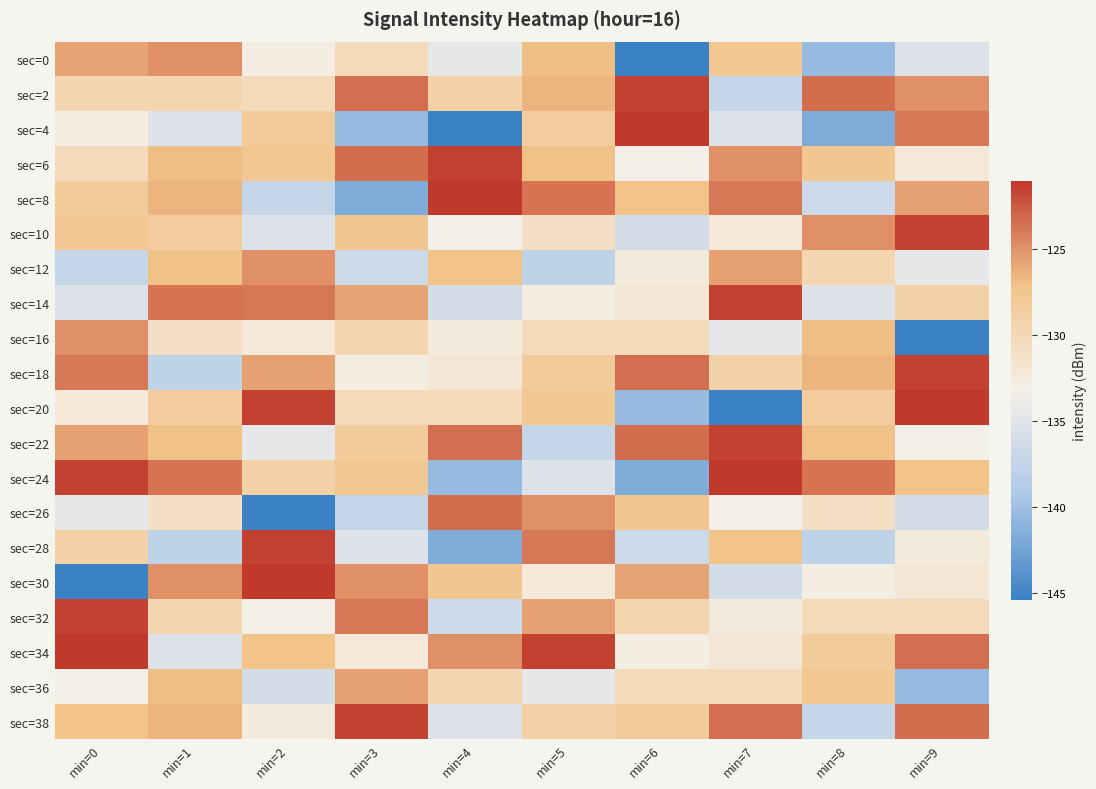

What is the maximum value shown in the chart?

-121.1